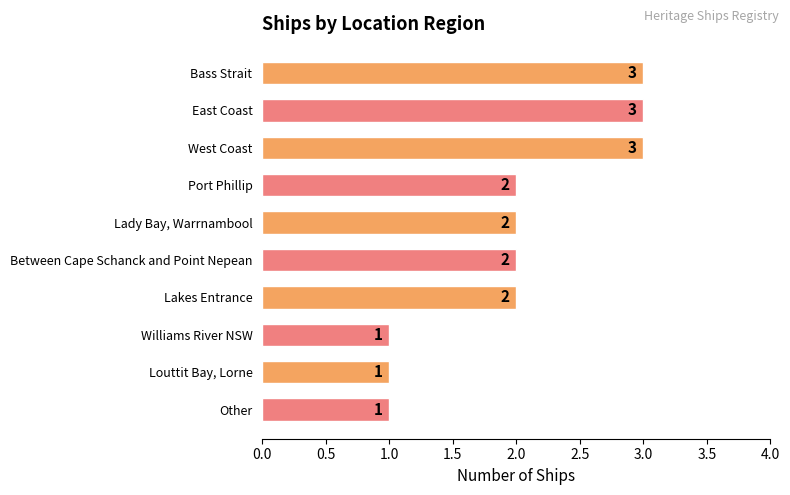

How many values are below 2?

3